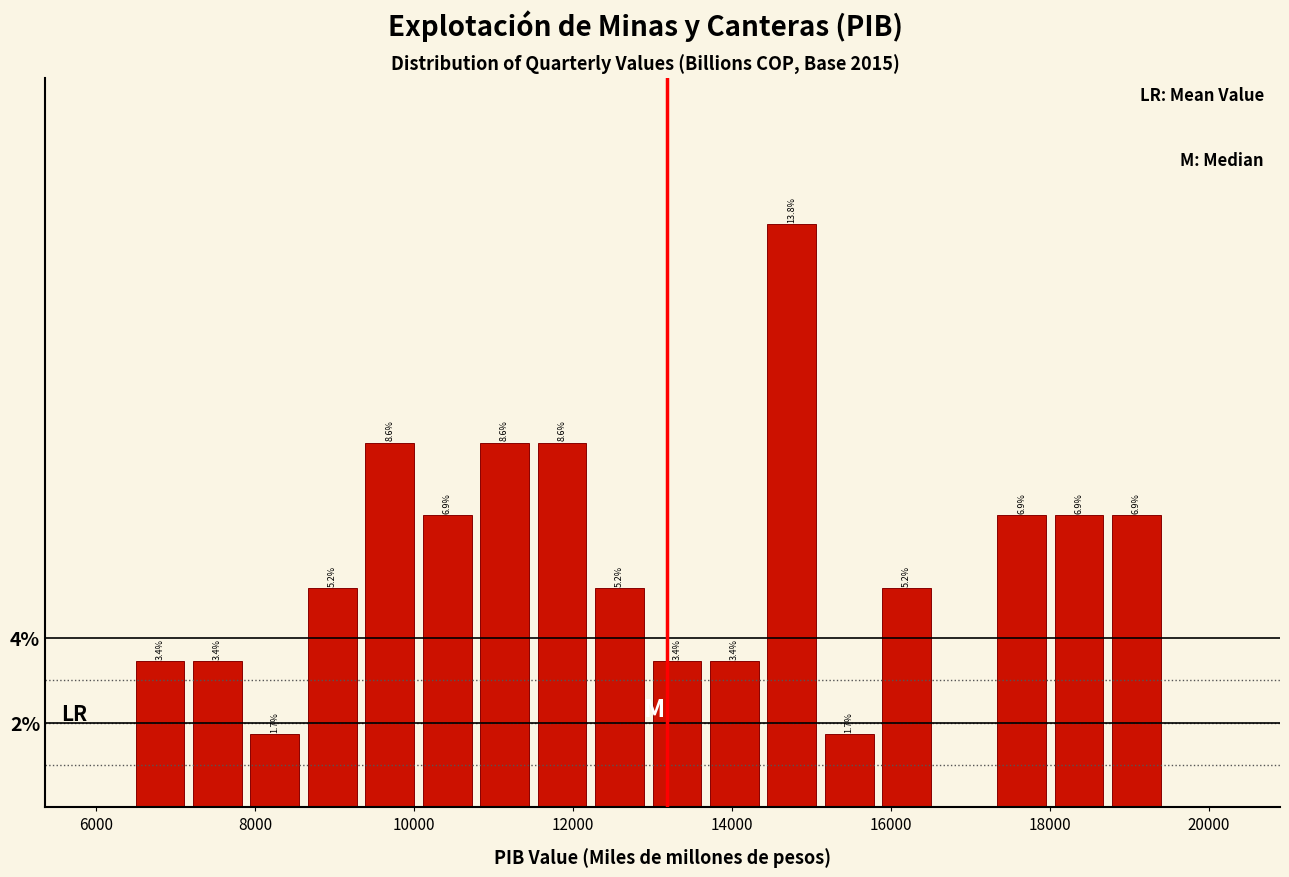

Read against the x-axis, roughly where is the centre of the tallest bar?

14800